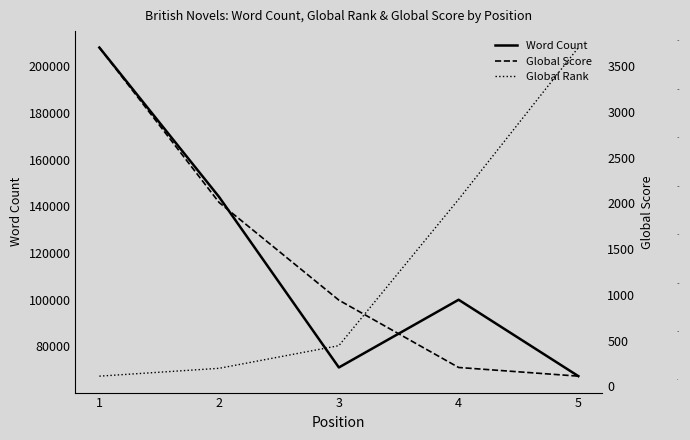

How many lines are shown in the chart?

3